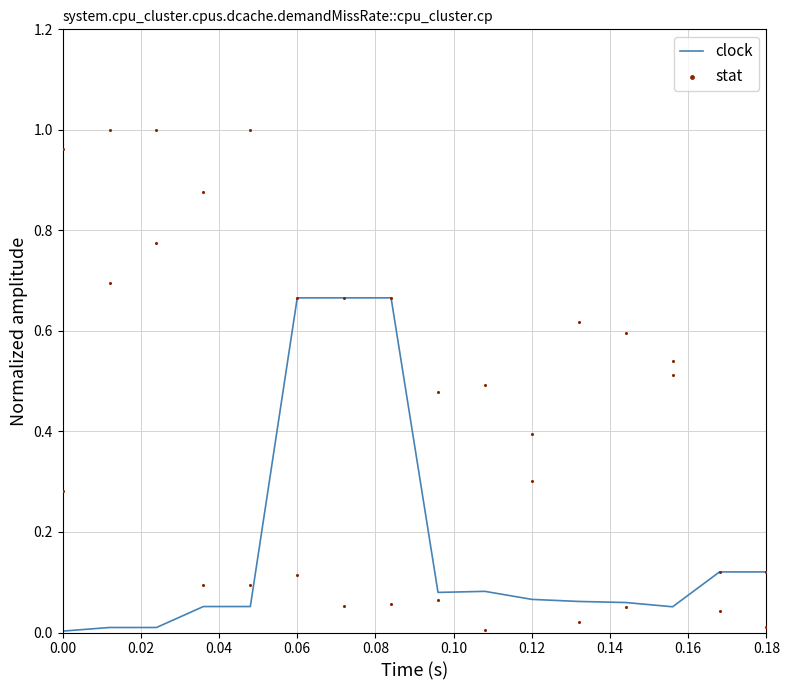

What are all the series names shown in the legend?

clock, stat